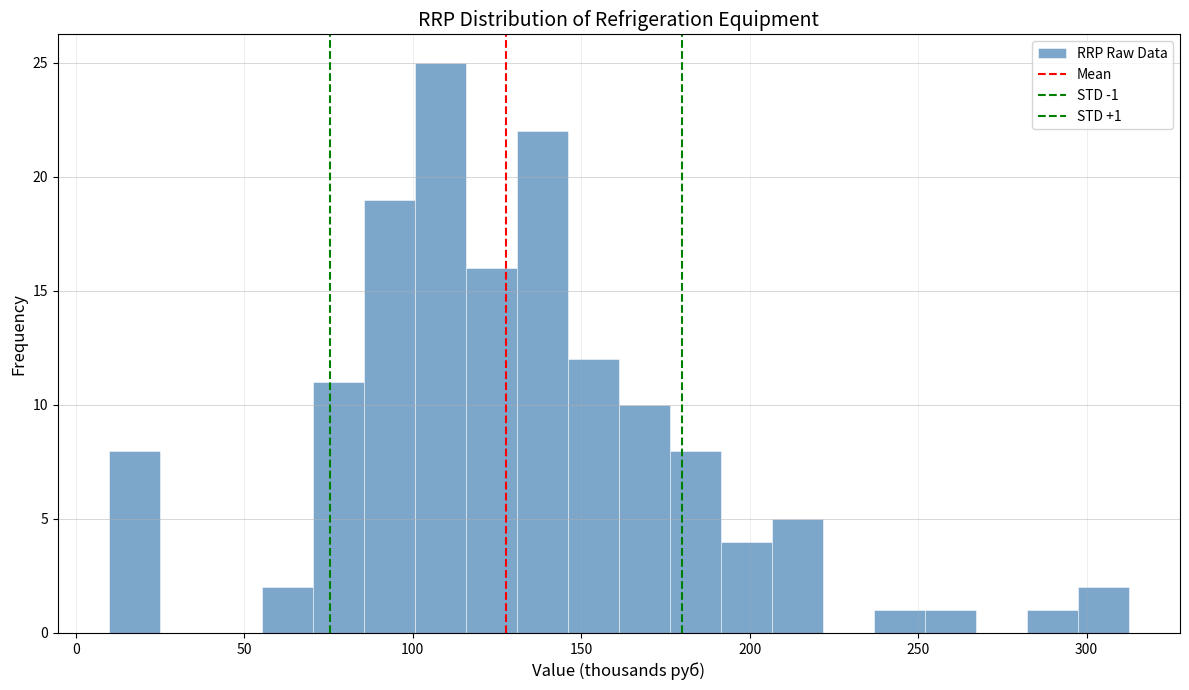

Around what value on the x-axis is the tallest bar? Give the approximate position of its centre, as read against the axis.

110